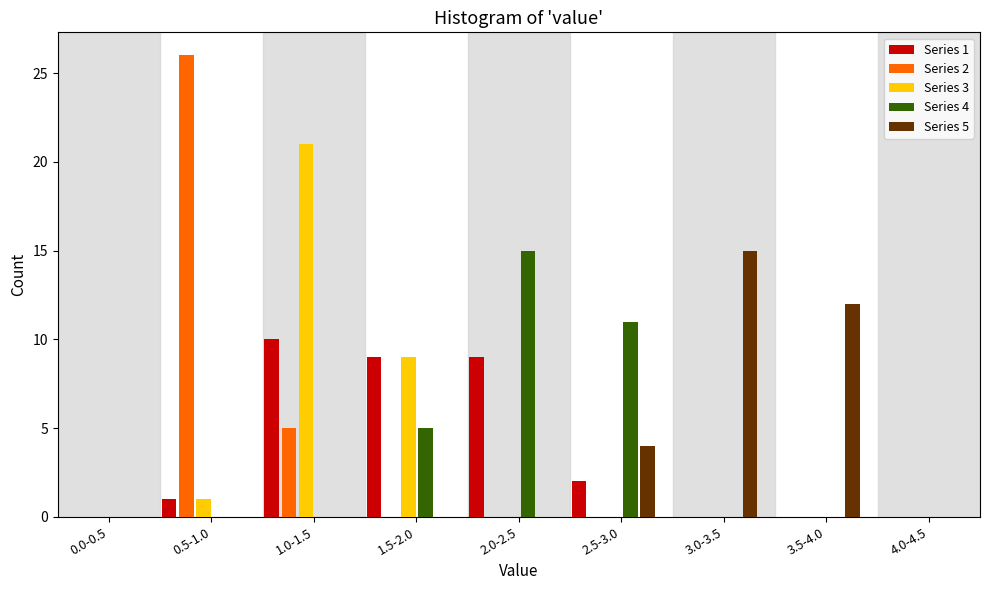

Which category has the highest value across all series?

0.5-1.0